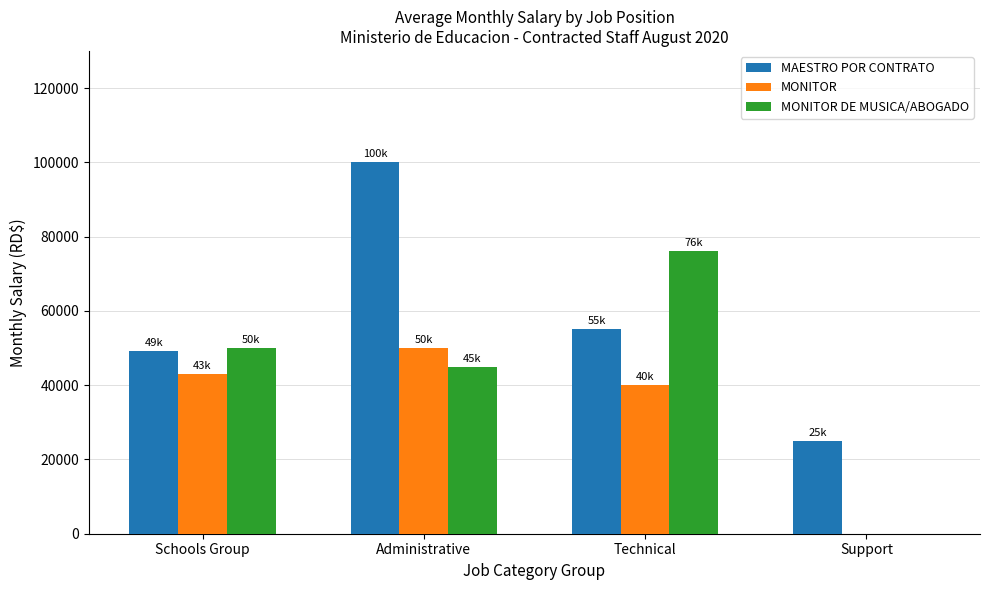

Which series has the largest total across all categories?

MAESTRO POR CONTRATO